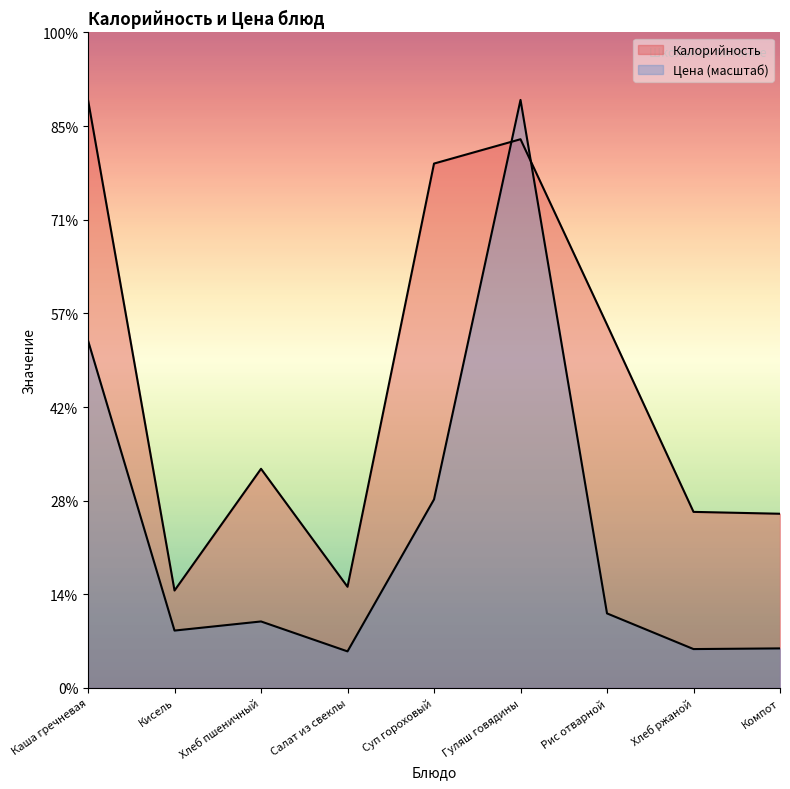

What is the approximate value of Цена at Хлеб ржаной?

20.7